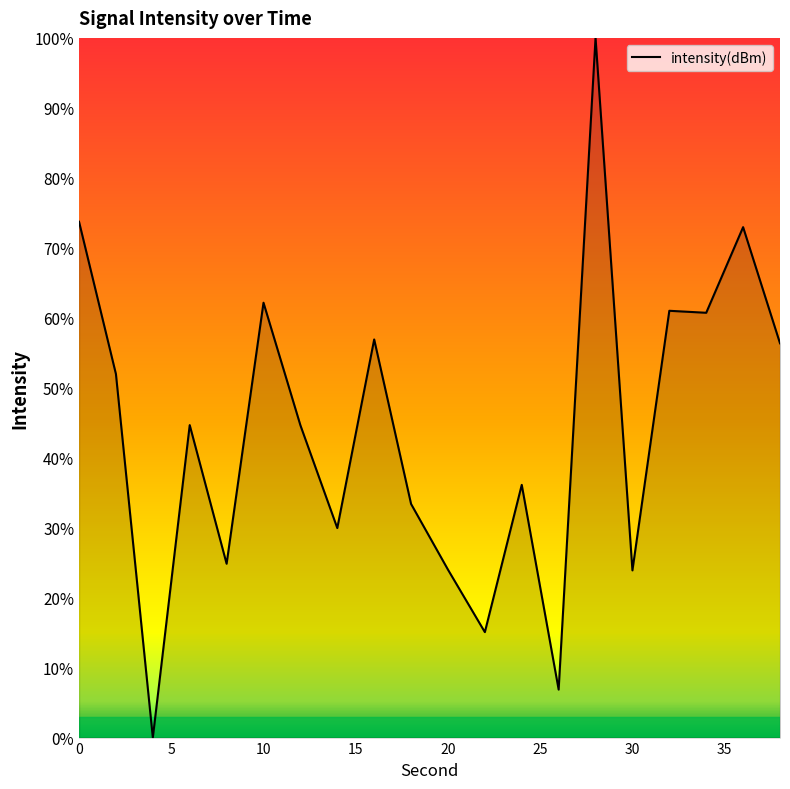

What is the difference between the maximum and minimum values?

100.0